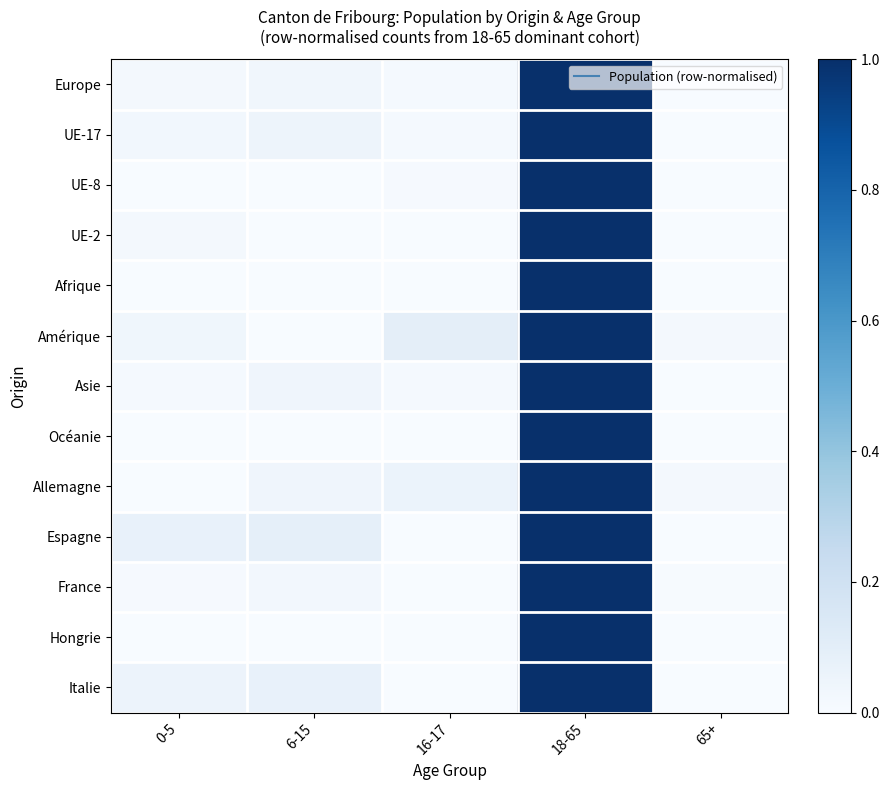

Which series has the largest total across all categories?

Espagne